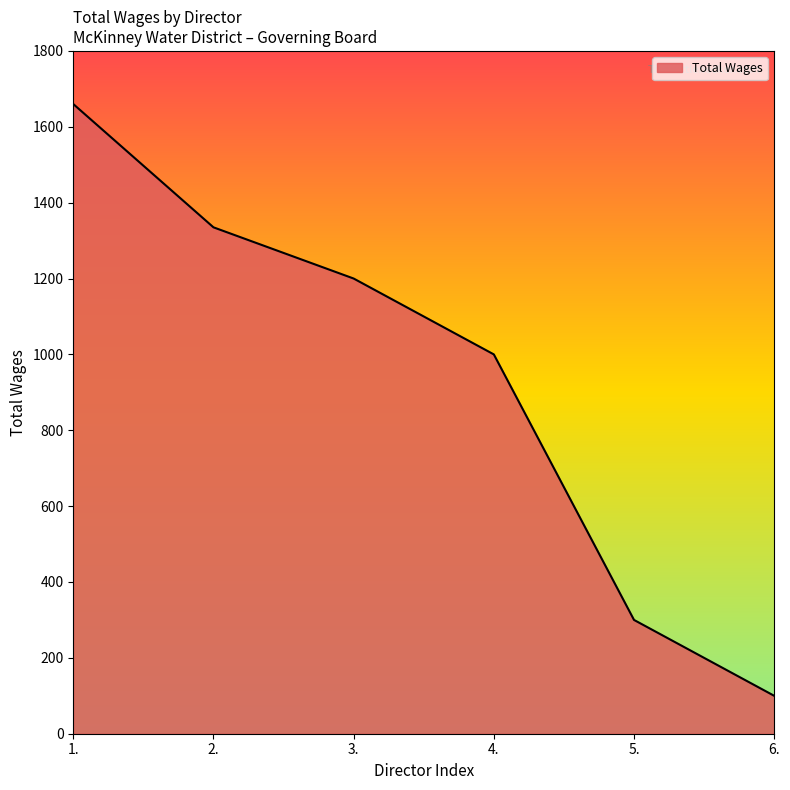

Reading left to right, transcribe all the data shown in this chart.

1660	1335	1200	1000	300	100